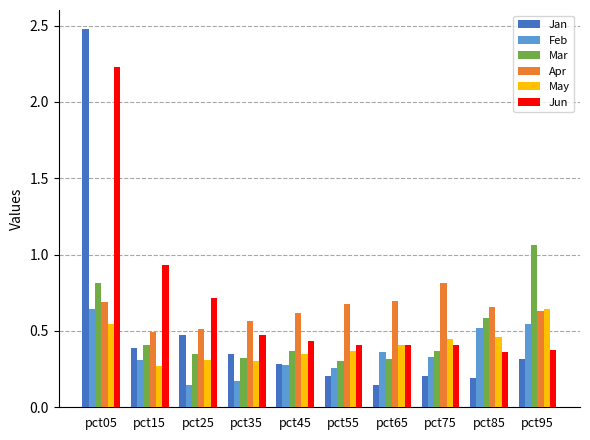

What is the total value across all series at pct65?

2.3